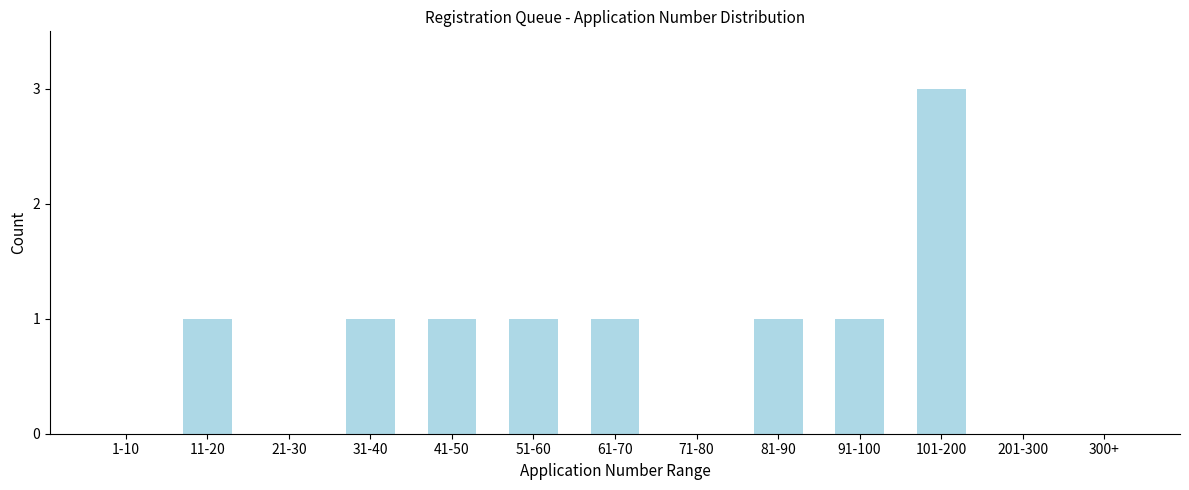

Reading left to right, what are all the values shown in this chart?

1-10=0	11-20=1	21-30=0	31-40=1	41-50=1	51-60=1	61-70=1	71-80=0	81-90=1	91-100=1	101-200=3	201-300=0	300+=0